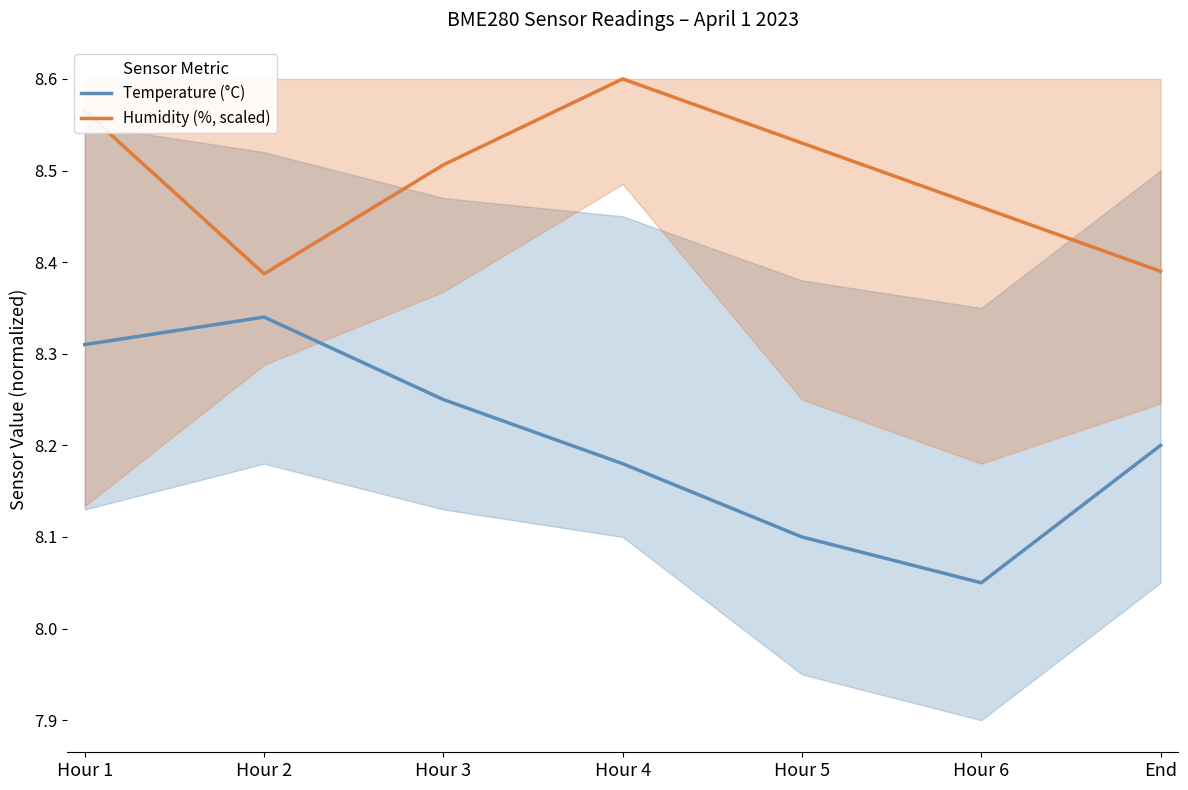

What is the minimum value for Temperature (°C)?

8.1